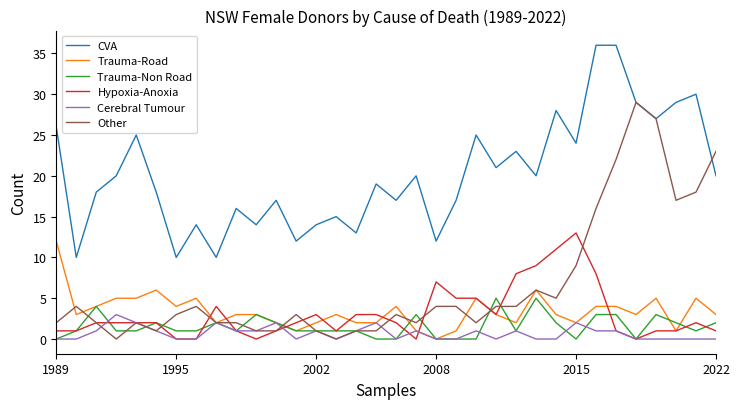

True or false: Trauma-Road and Hypoxia-Anoxia intersect in this chart.

True